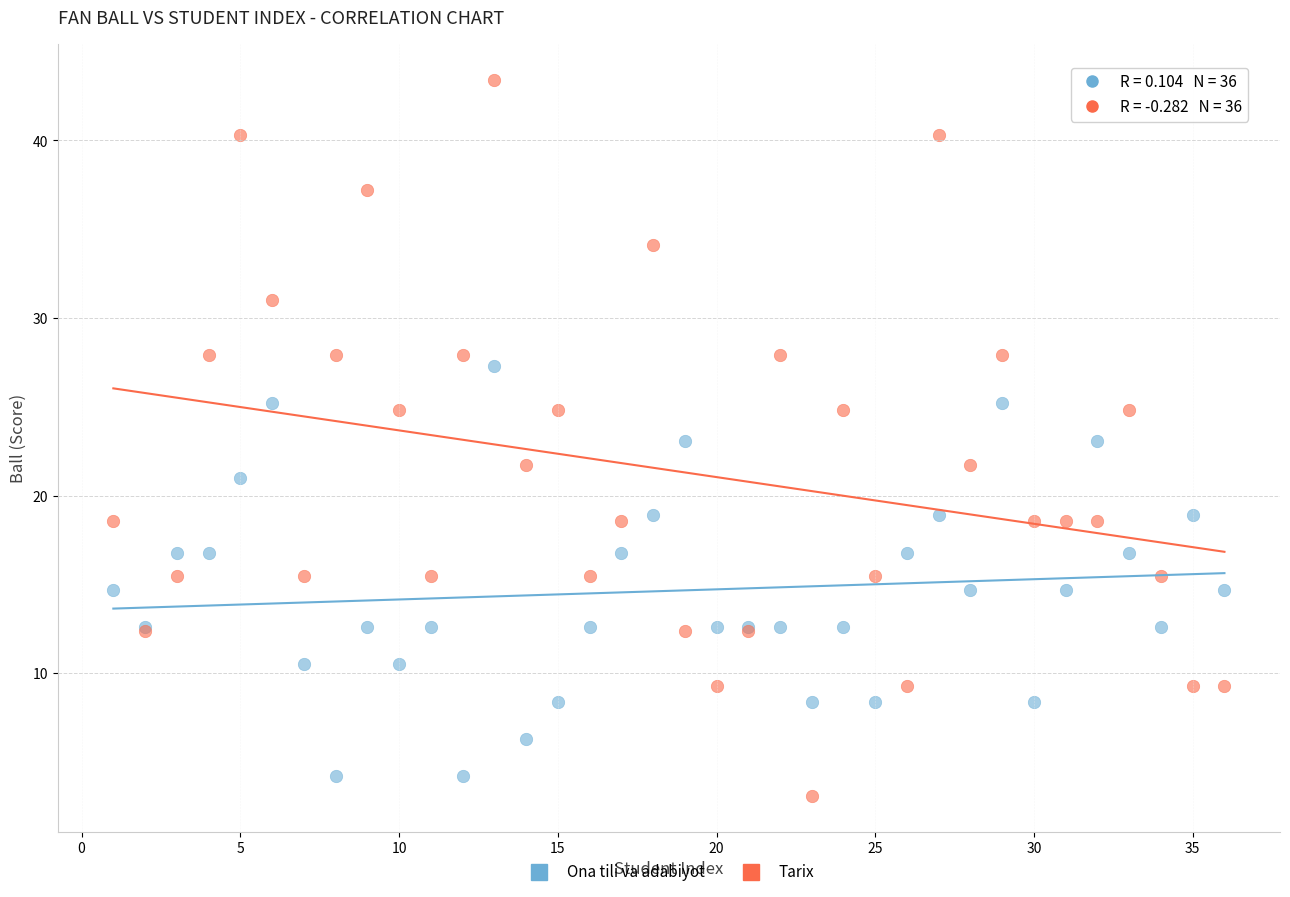

Which series has the widest spread of Y values?

Tarix